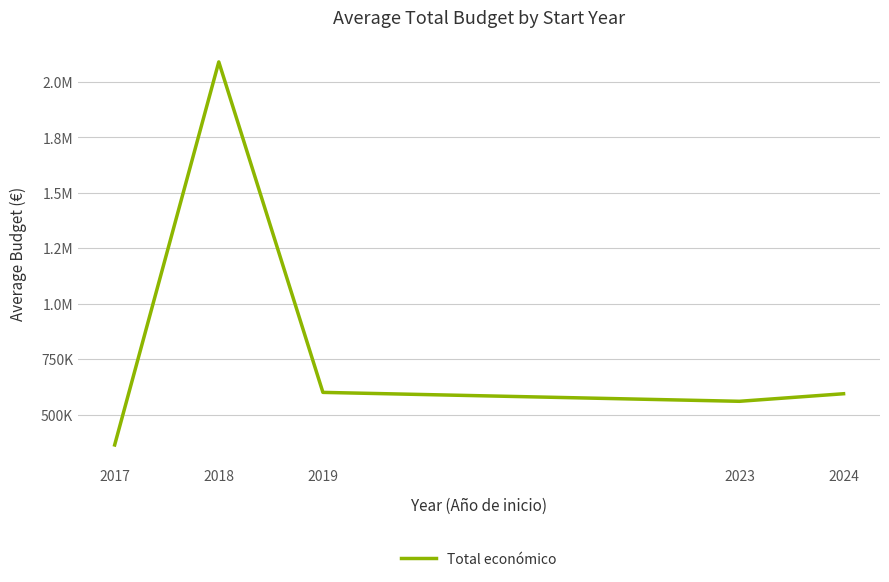

Where is the first local minimum?

2023